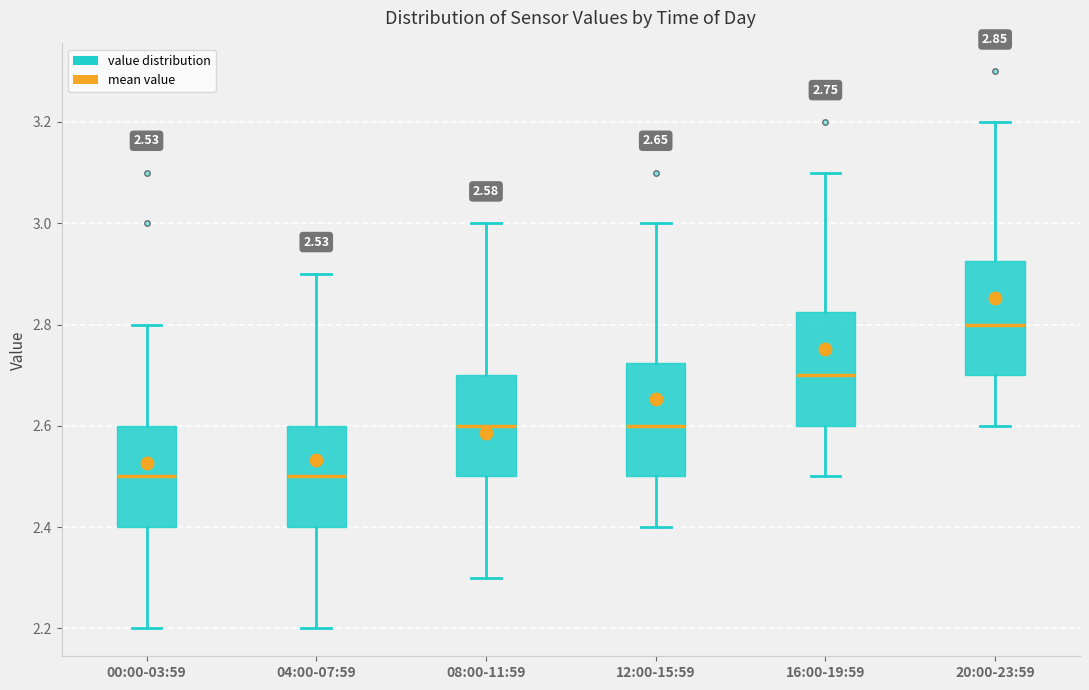

Which box has the highest median line?

20:00-23:59